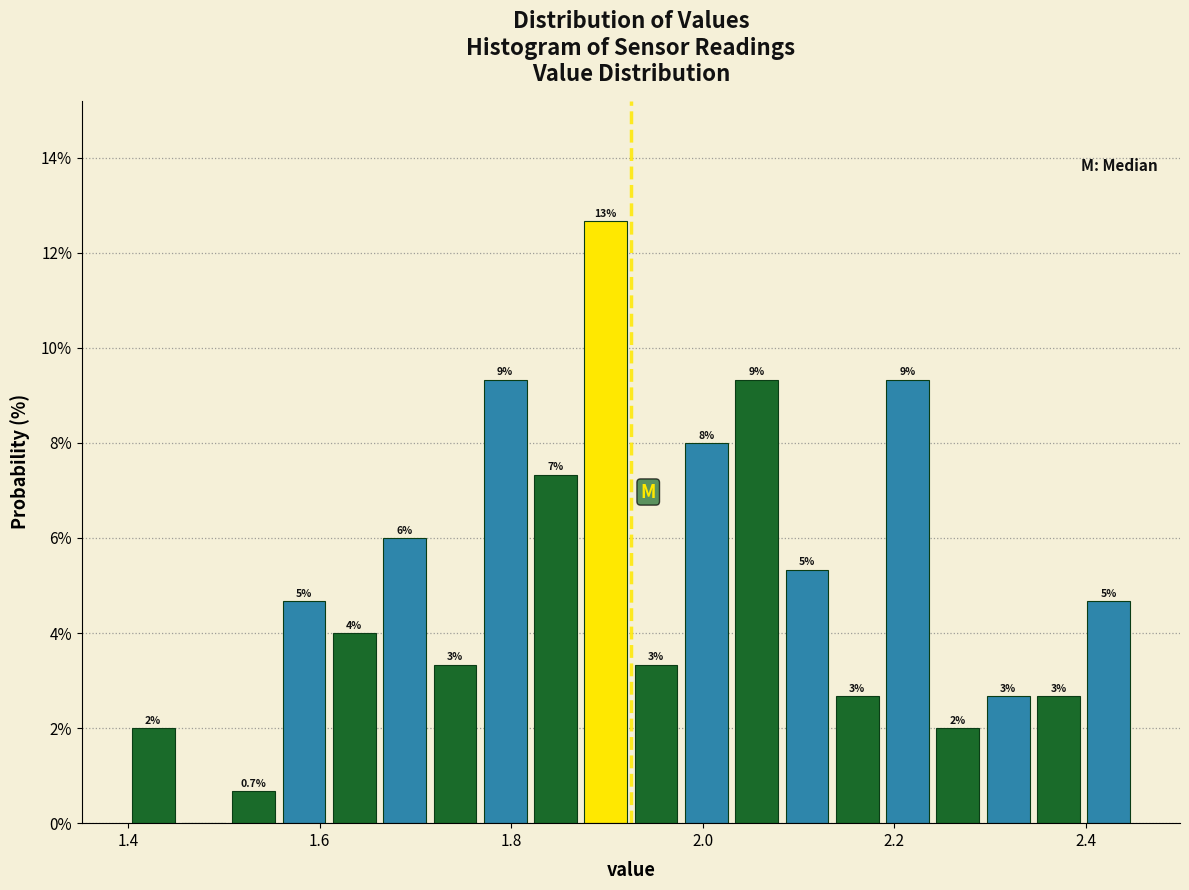

Read against the x-axis, roughly where is the centre of the tallest bar?

1.90